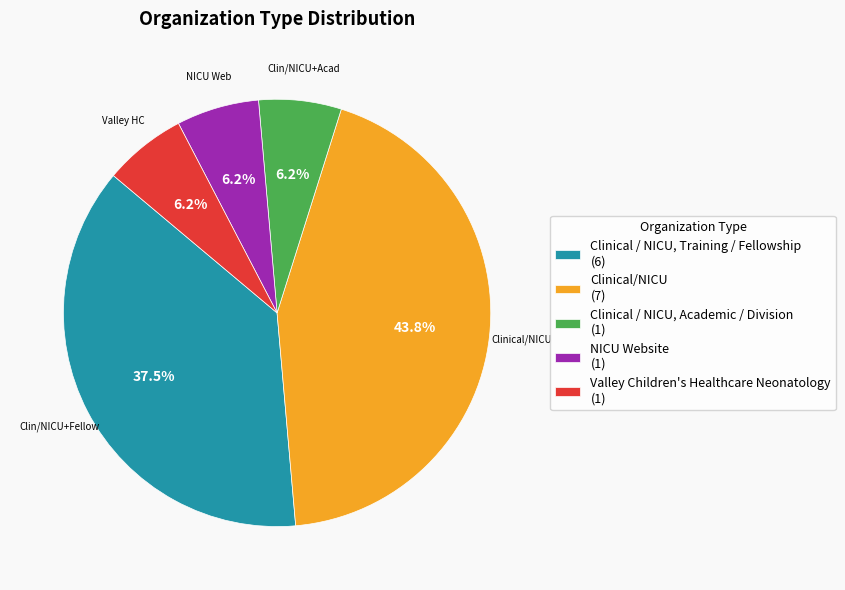

What percentage is the NICU Website slice, to the nearest percent?

6%